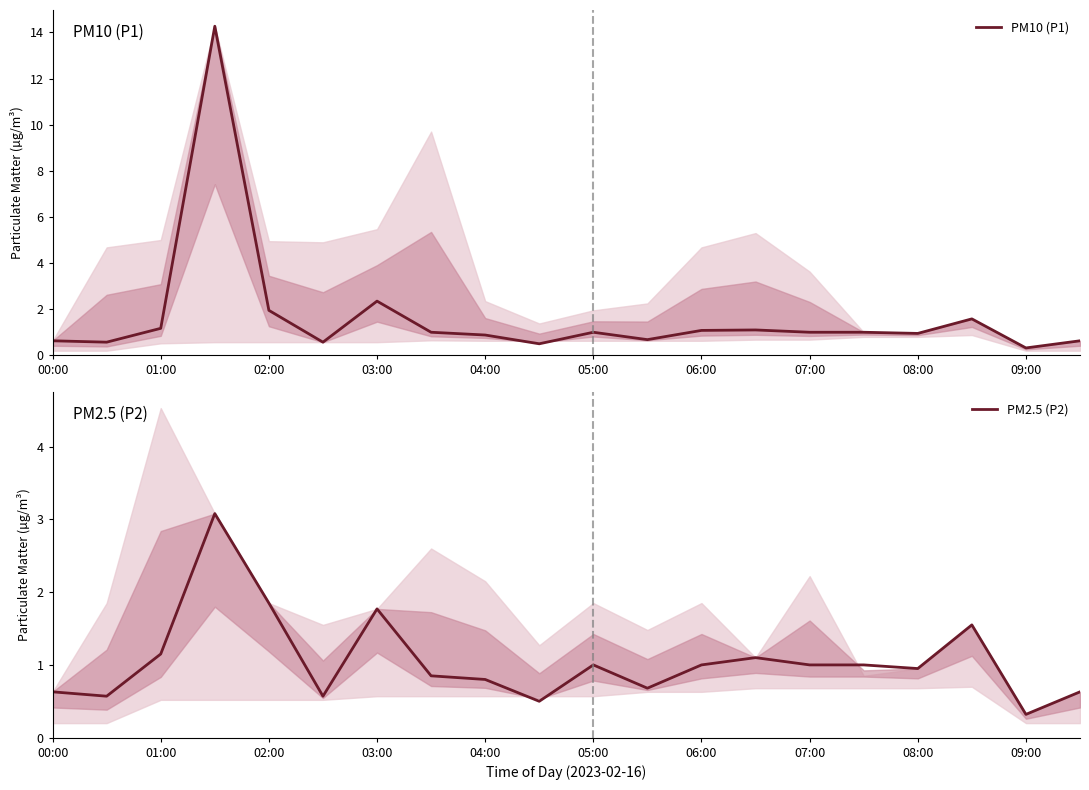

List the series in order of their overall mean, highest first.

PM10 (P1), PM2.5 (P2)